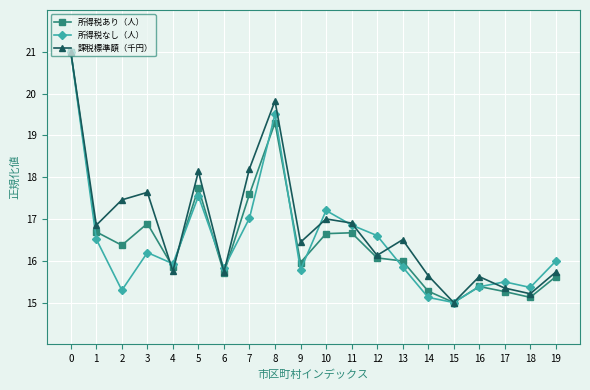

What is the spread (max minus min) of values at 17?

0.2